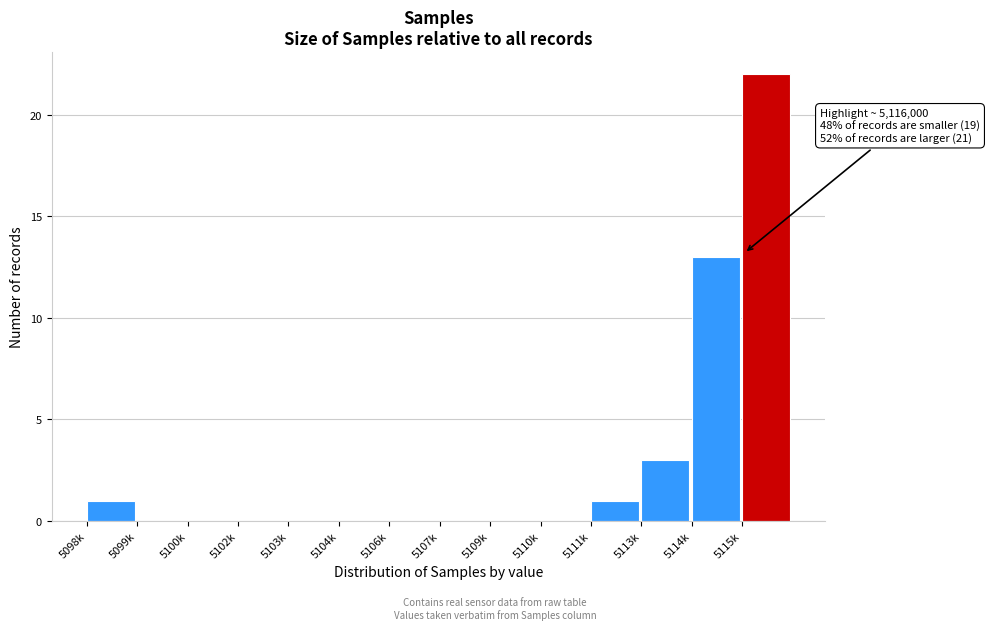

Reading left to right, transcribe all the data shown in this chart.

5098k=1	5099k=0	5100k=0	5102k=0	5103k=0	5104k=0	5106k=0	5107k=0	5109k=0	5110k=0	5111k=1	5113k=3	5114k=13	5115k=22